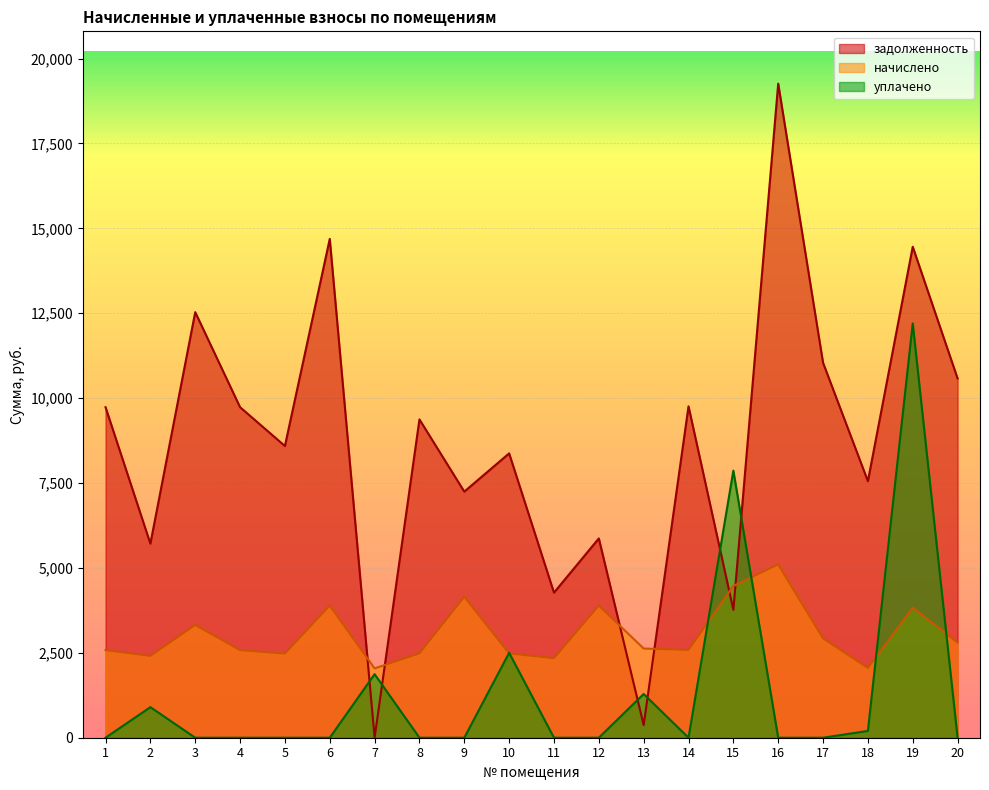

Is it true that уплачено equals 900.0 at 2?

True